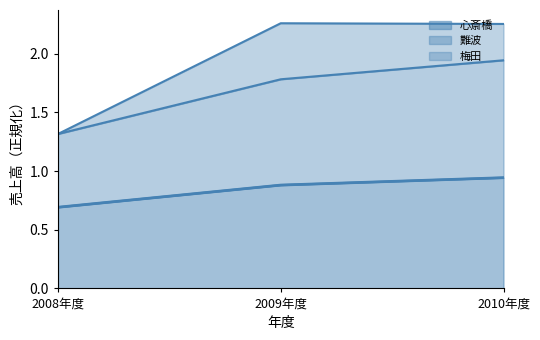

True or false: 心斎橋 has a value of 0.5 at 2008年度.

False